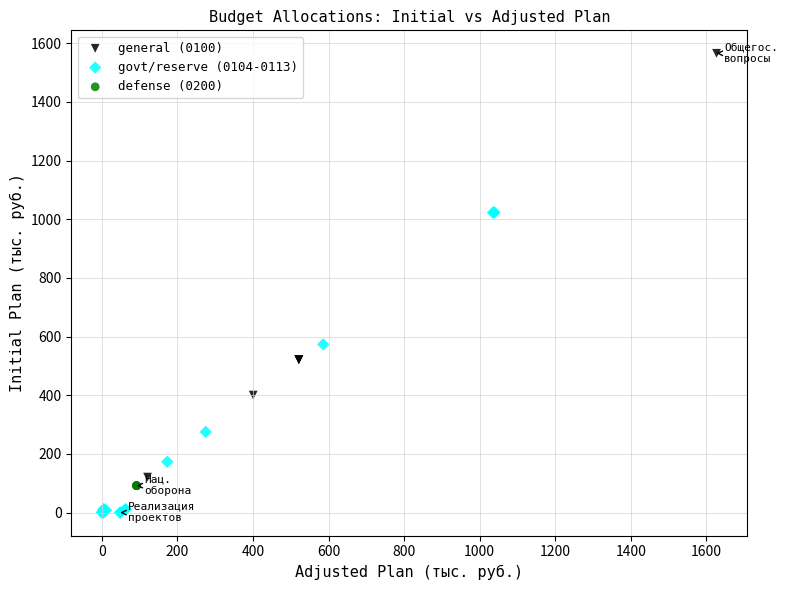

Which series reaches the maximum Y coordinate?

general (0100)